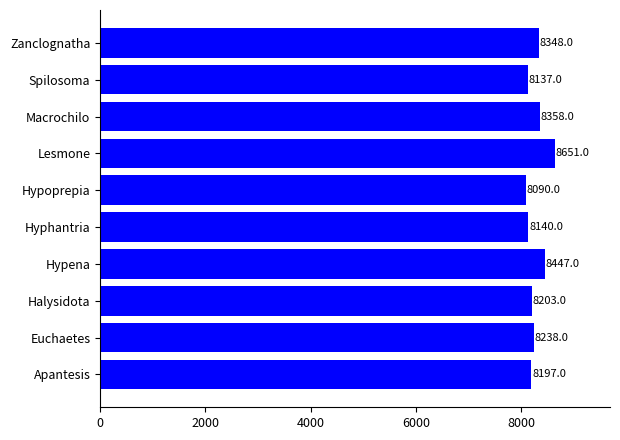

Rank the categories by value from highest to lowest.

Lesmone, Hypena, Macrochilo, Zanclognatha, Euchaetes, Halysidota, Apantesis, Hyphantria, Spilosoma, Hypoprepia